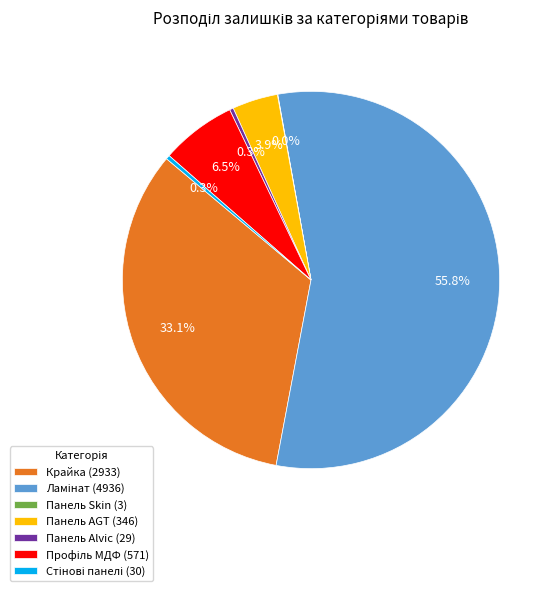

Is there any slice that represents more than half of the pie?

Yes